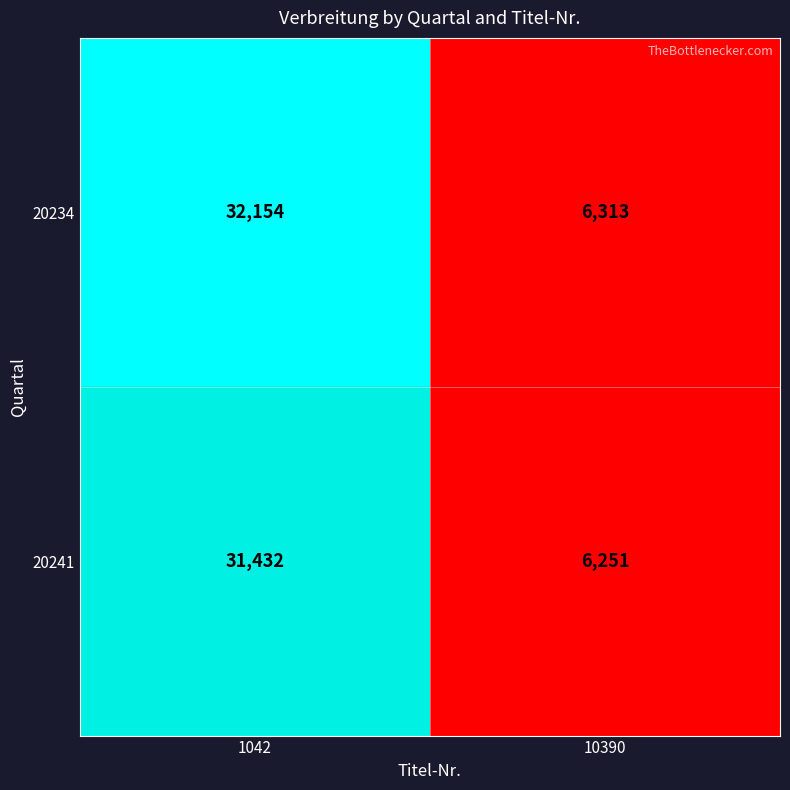

At which label does 20241 reach its minimum?

10390